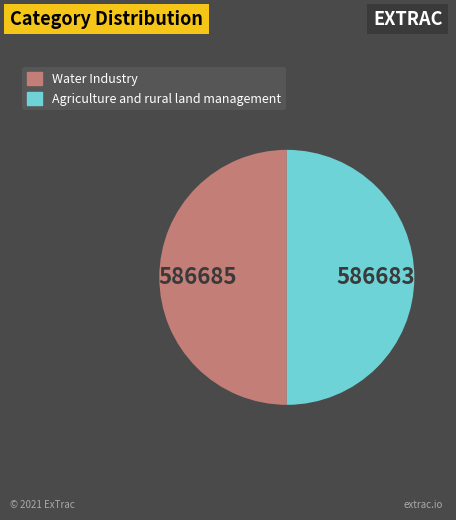

The Water Industry slice represents 41% of the pie. True or false?

False